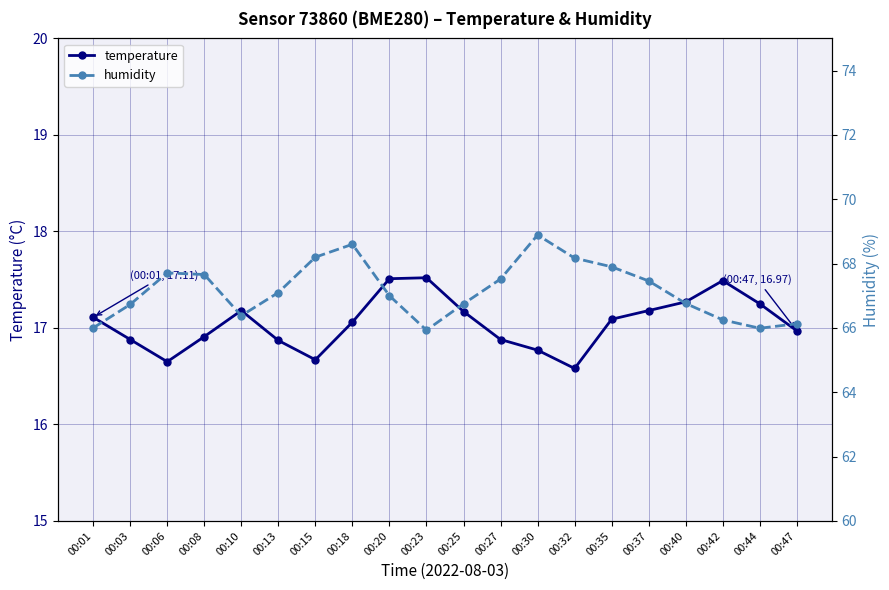

What is the sum of all humidity values?

1343.1